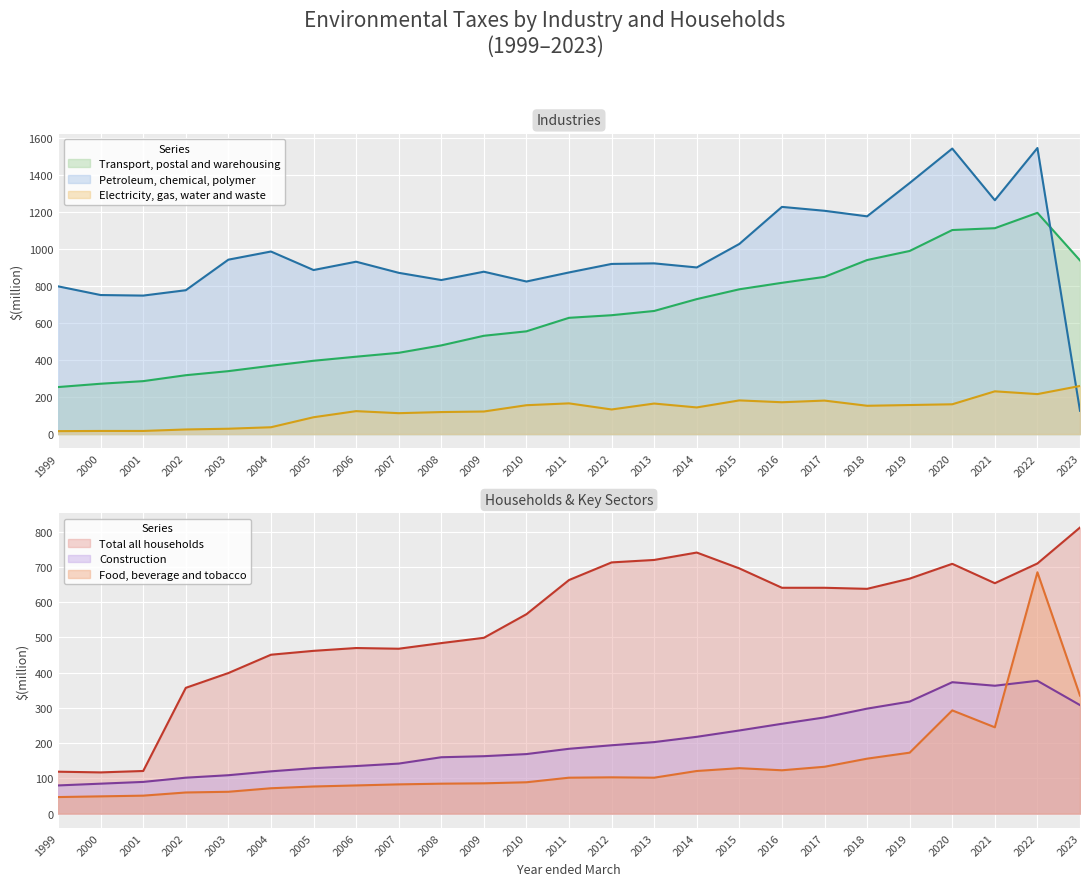

At which label does Transport, postal and warehousing reach its peak?

2022